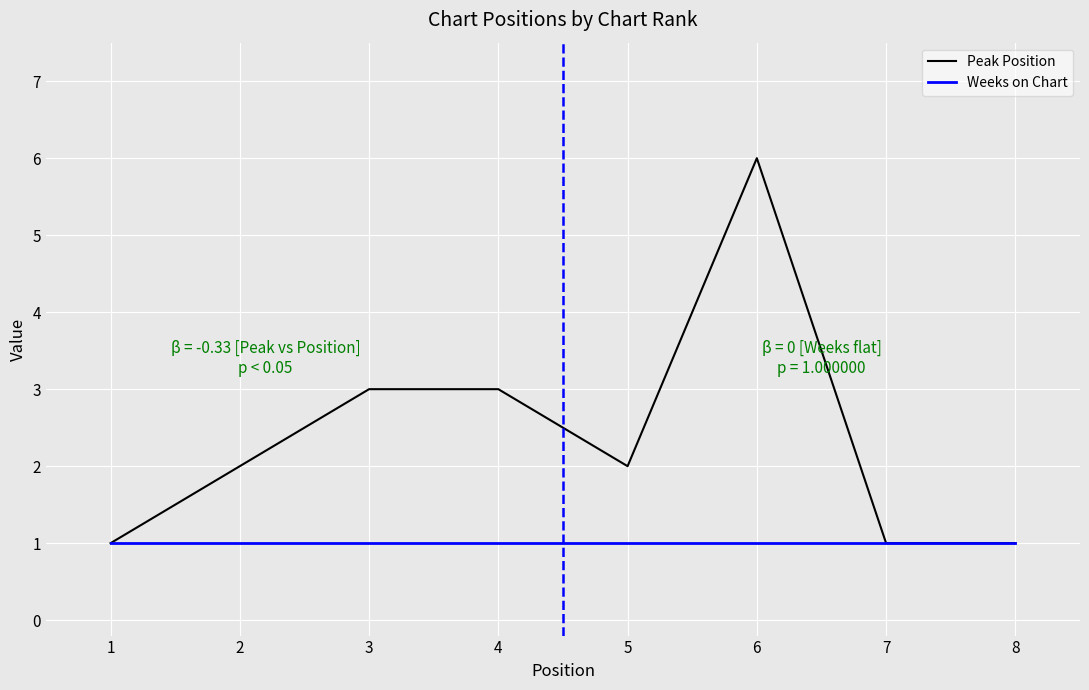

Rank the series at 4 from highest to lowest value.

Peak Position, Weeks on Chart